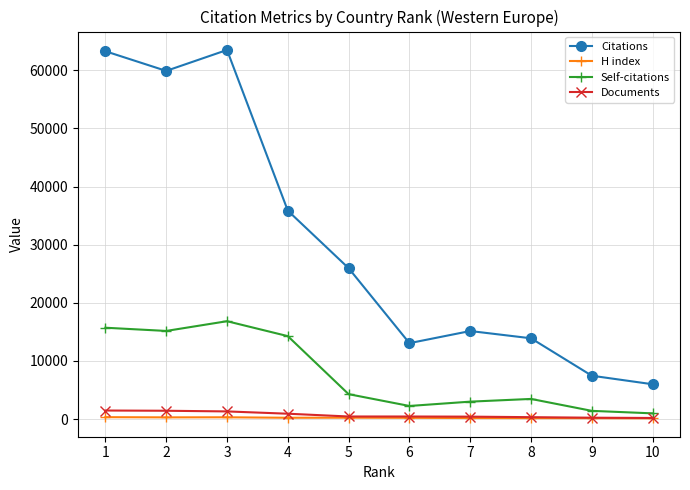

The value of Citations at 2 is 92293. True or false?

False